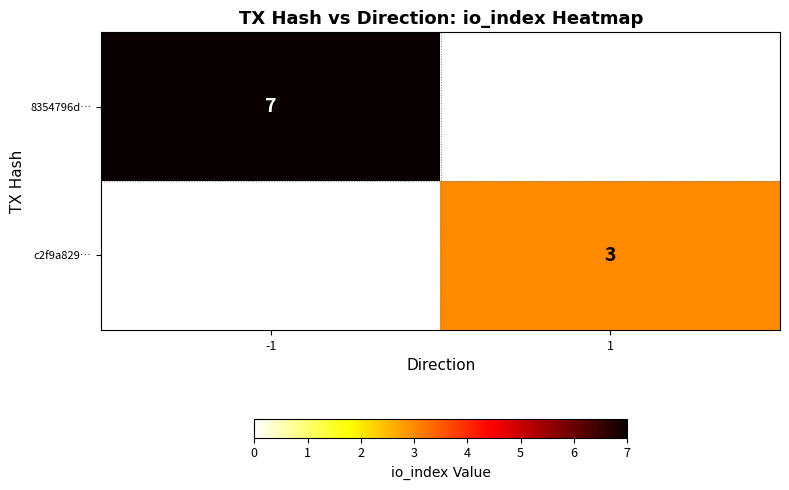

The value of c2f9a829… at 1 is 5. True or false?

False